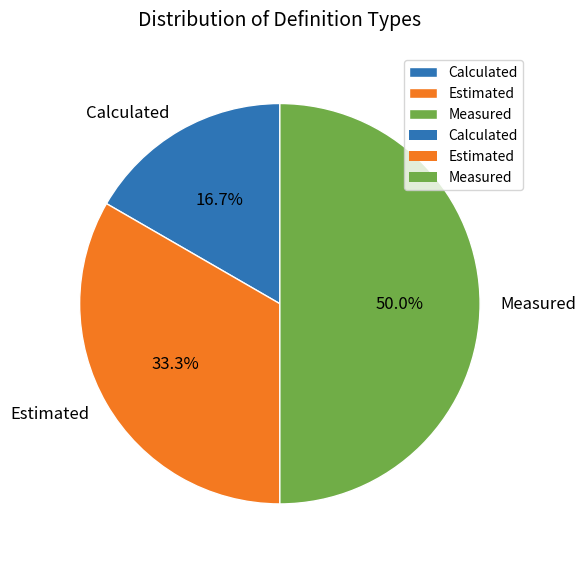

Is it true that Calculated is 28% of the pie?

False